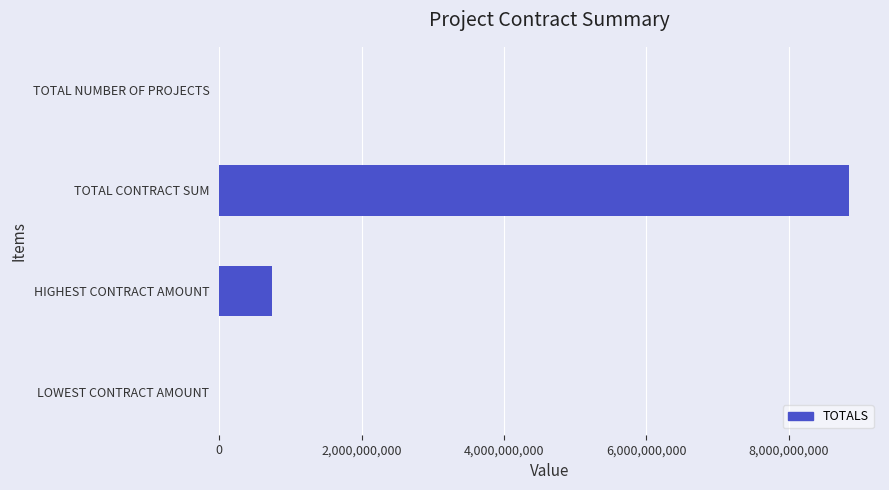

What is the change in value from TOTAL CONTRACT SUM to HIGHEST CONTRACT AMOUNT?

-8086315816.3